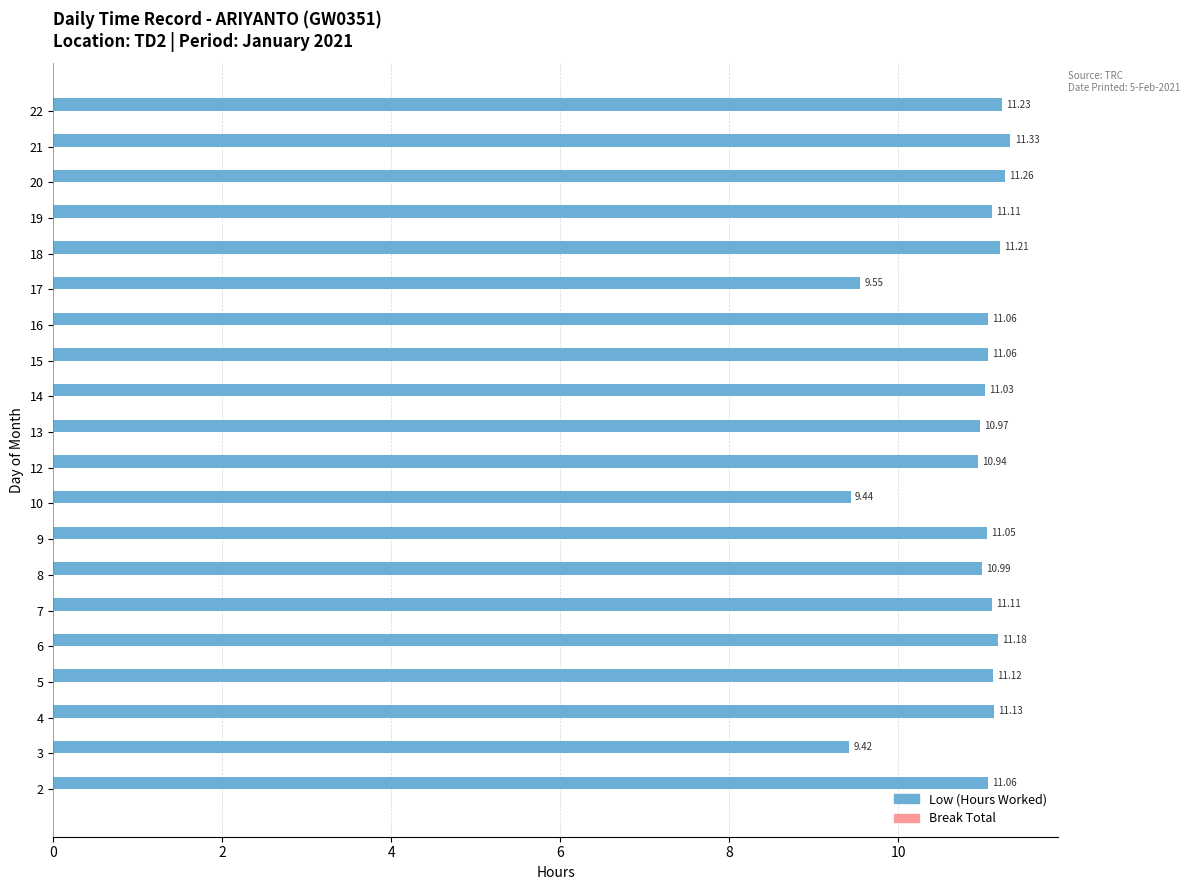

What is the average value?

10.9